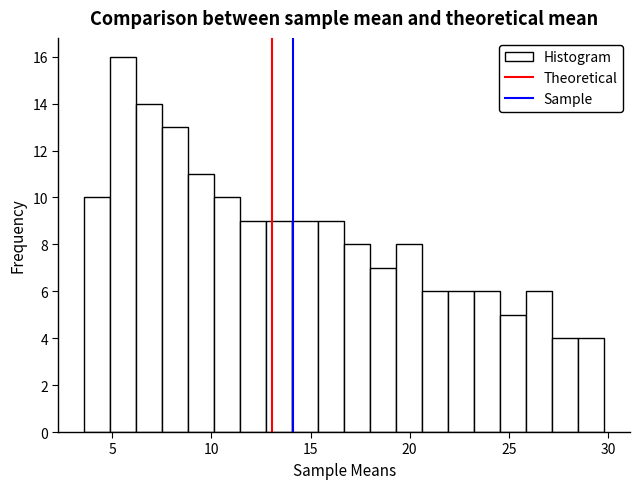

Around what value on the x-axis is the tallest bar? Give the approximate position of its centre, as read against the axis.

5.5